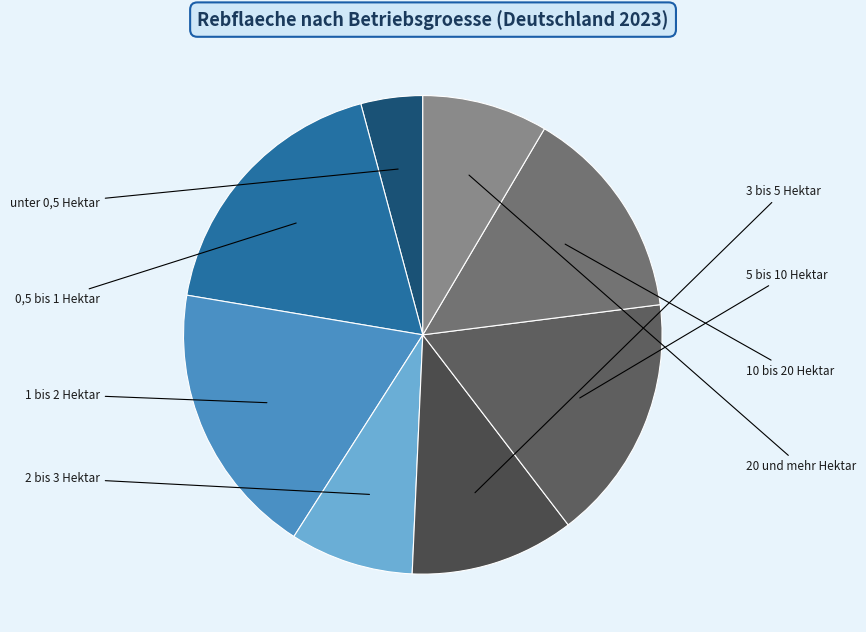

To the nearest percent, what portion does 20 und mehr Hektar represent?

8%